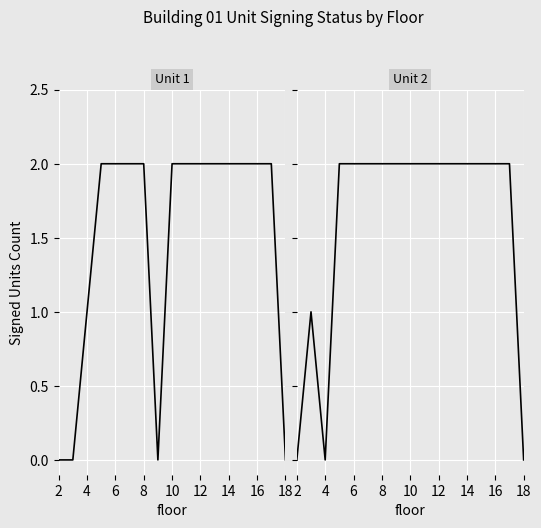

Which series has the largest total across all categories?

Unit 2